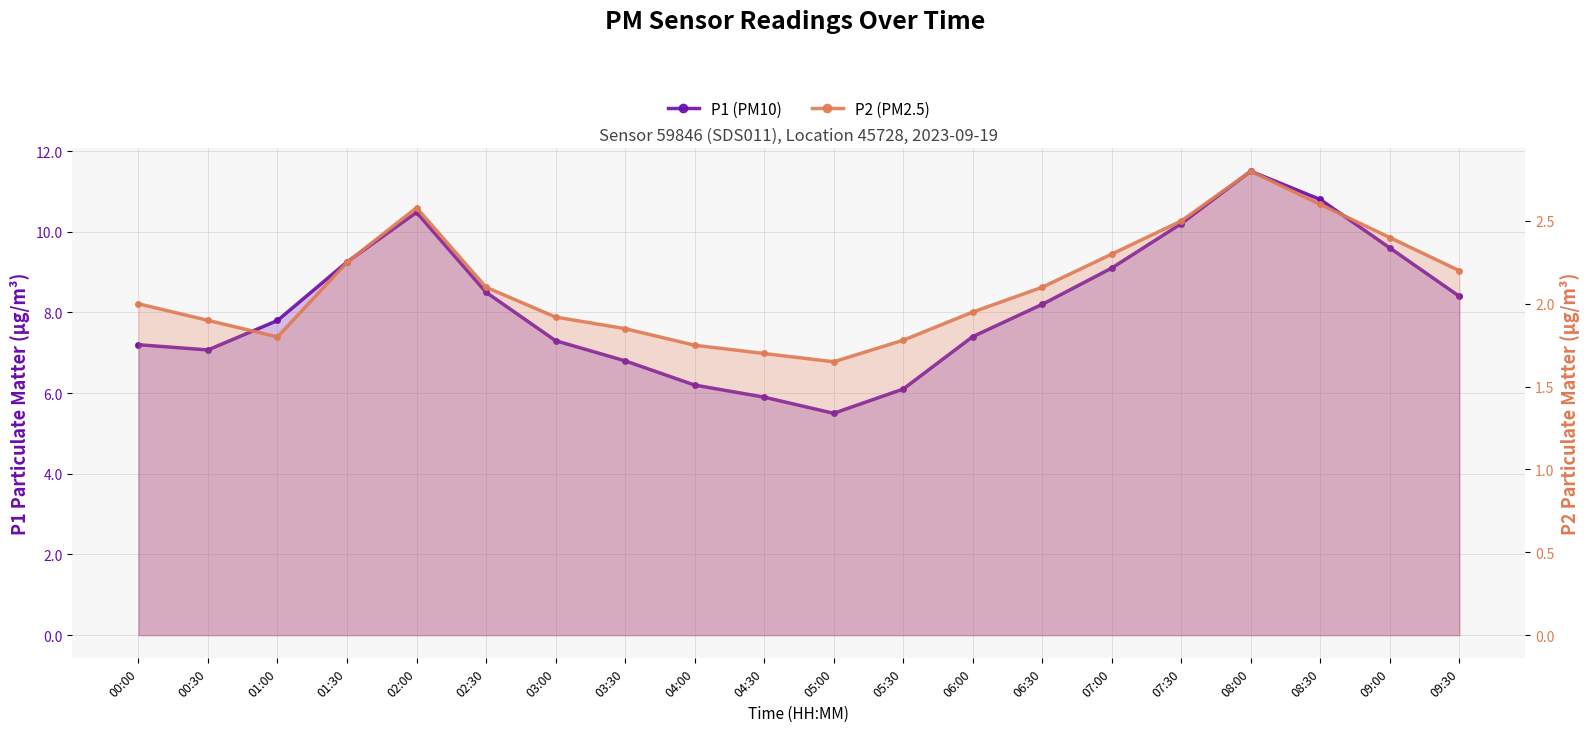

What is the maximum value shown in the chart?

11.5